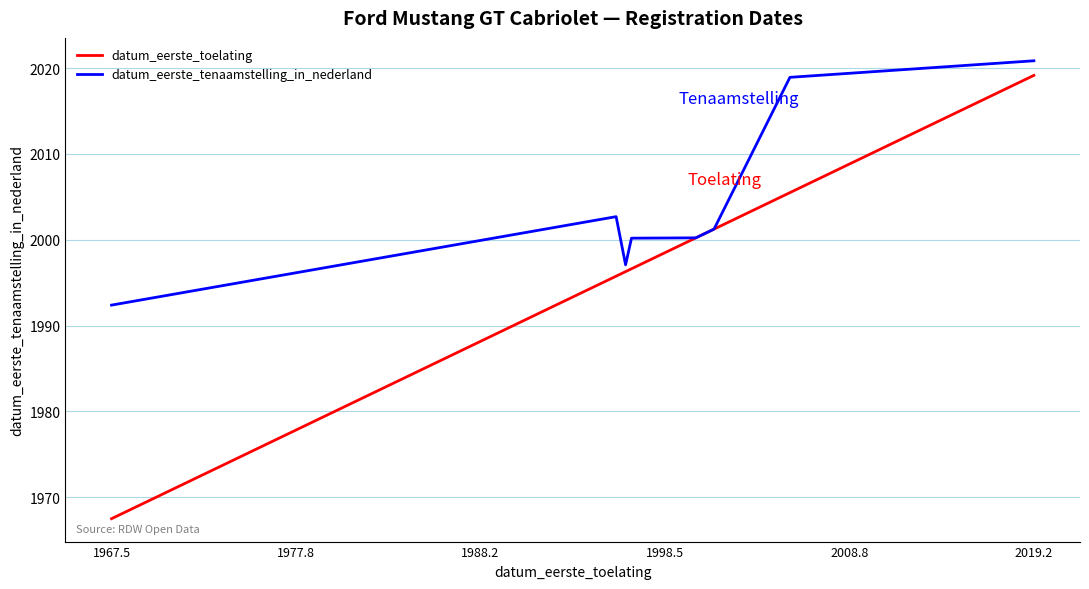

What is the minimum value for datum_eerste_tenaamstelling_in_nederland?

1992.4